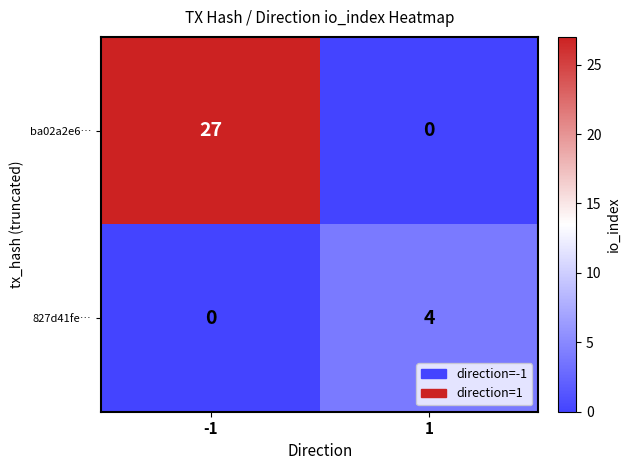

Rank the series at -1 from lowest to highest value.

827d41fe…, ba02a2e6…